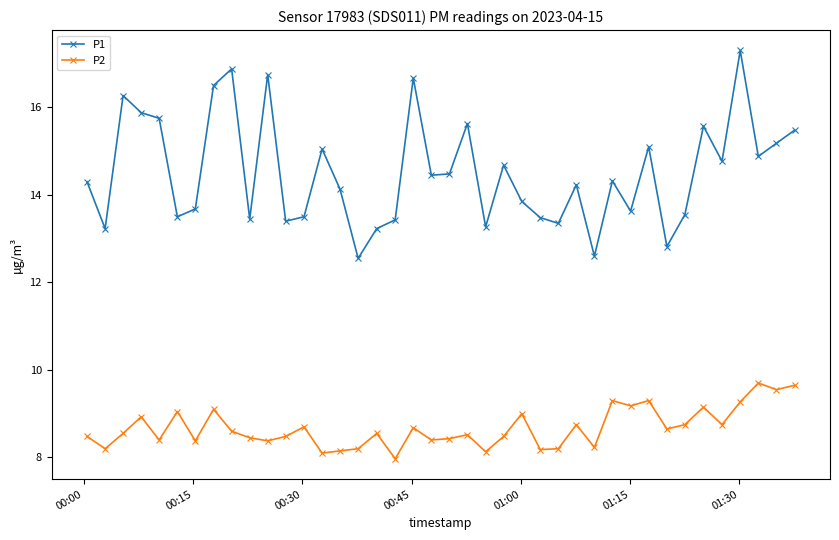

What is the value of the P2 point at the 7th from the left?

8.4